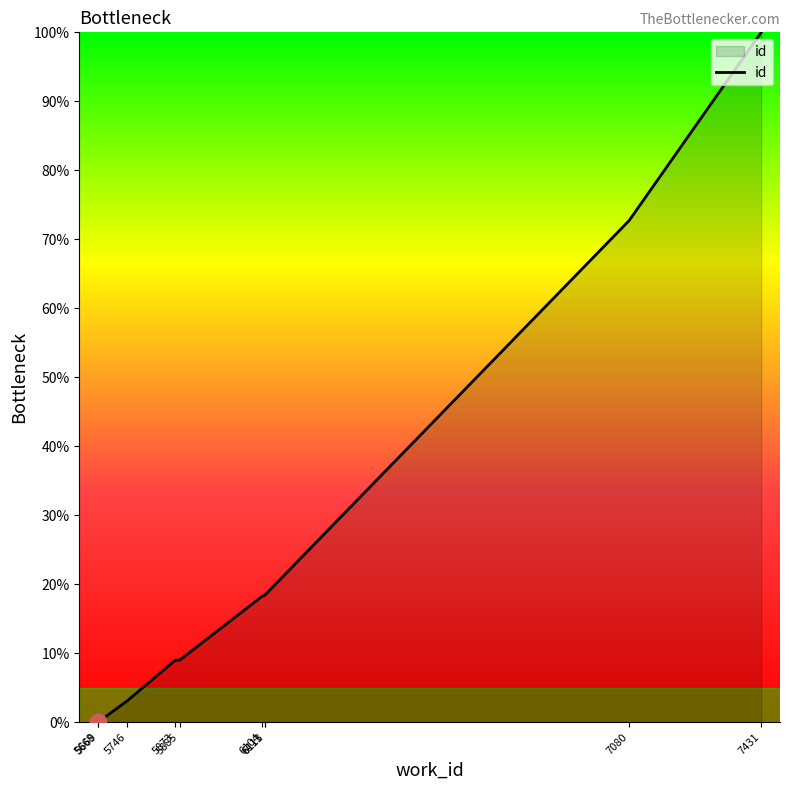

What is the greatest value displayed?

100.0